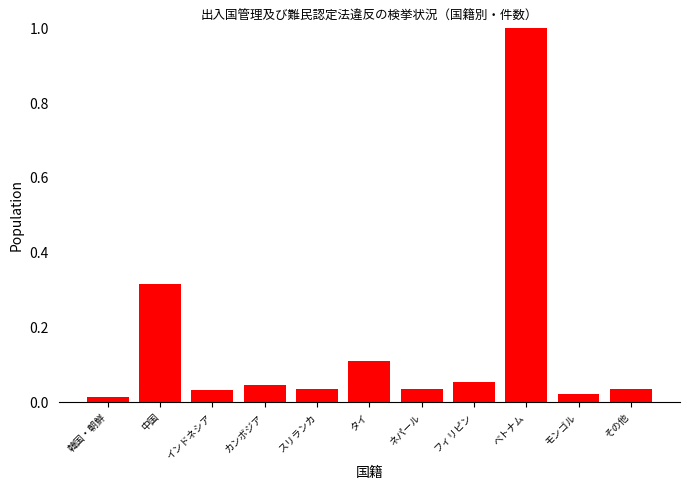

What is the difference between the maximum and second lowest values?

1.0